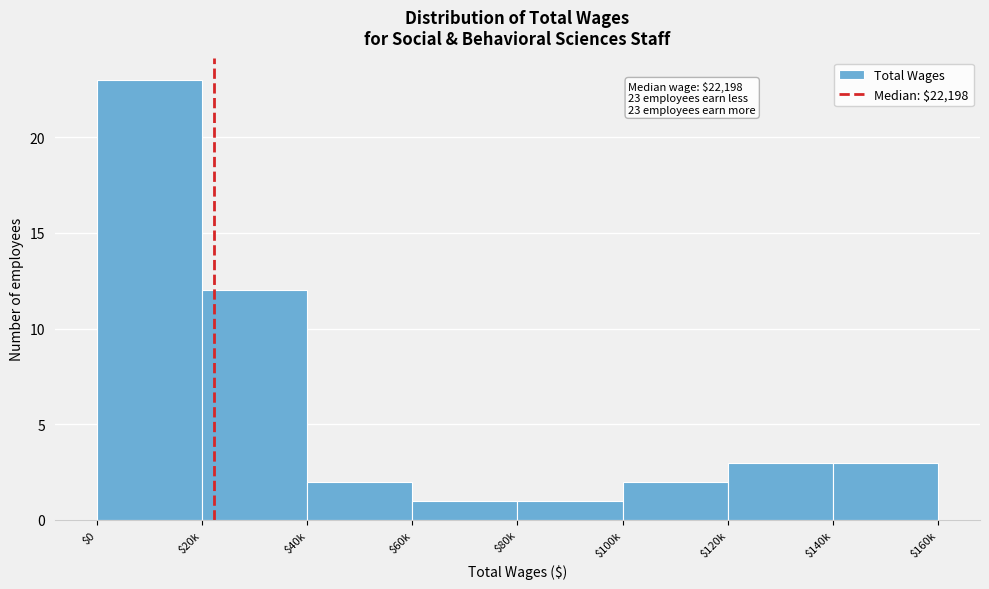

Reading right to left, extract all data points from this chart.

3	3	2	1	1	2	12	23